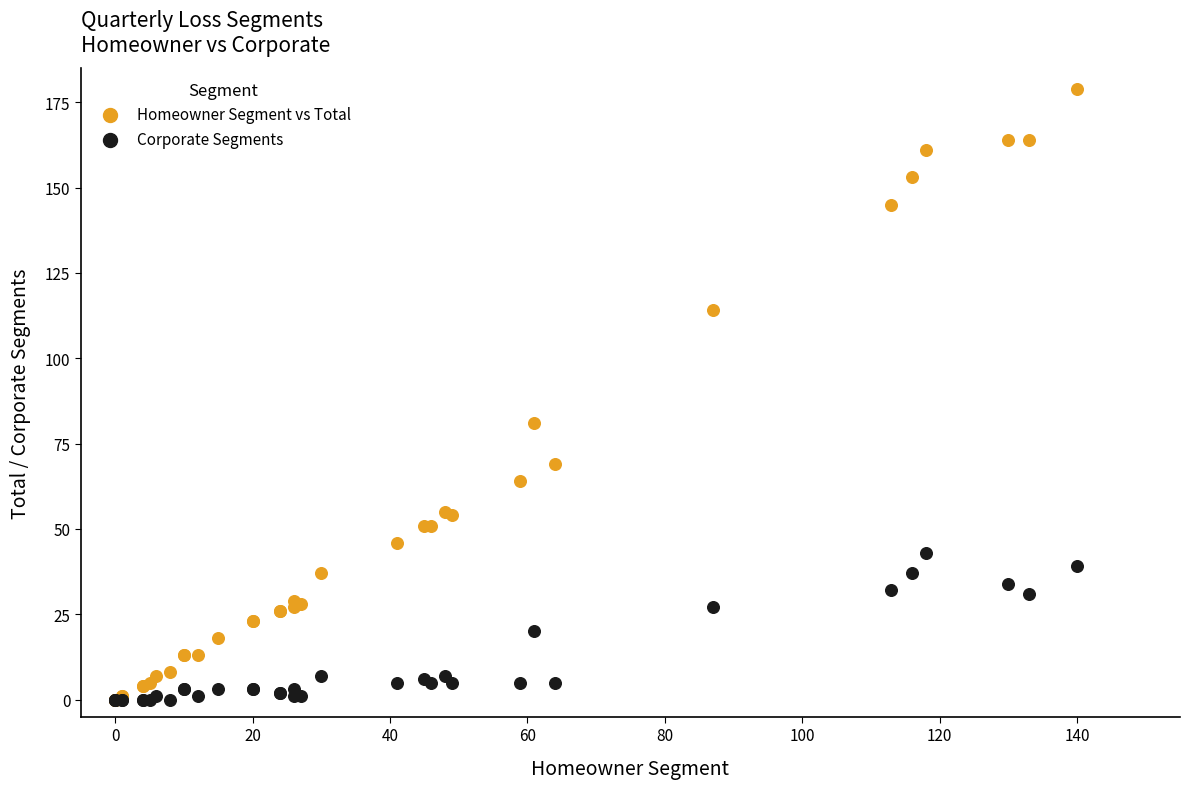

In the Homeowner Segment vs Total series, what Y value is closest to 89?

81